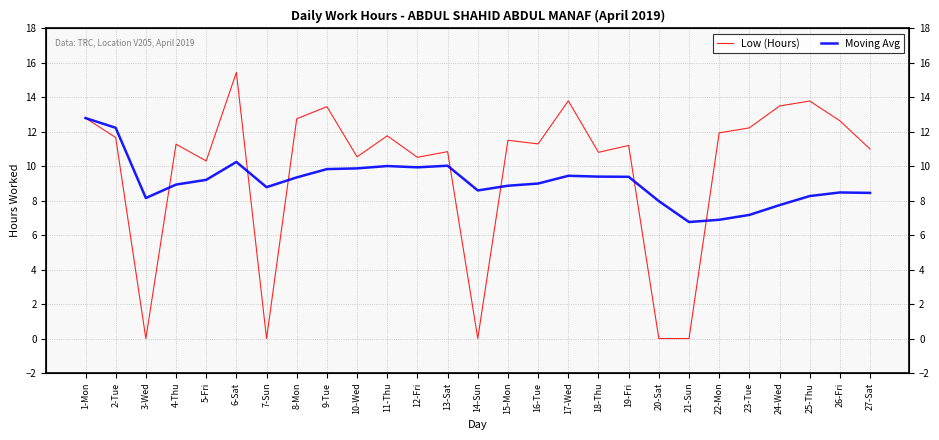

At which category is the sum across all series the highest?

6-Sat